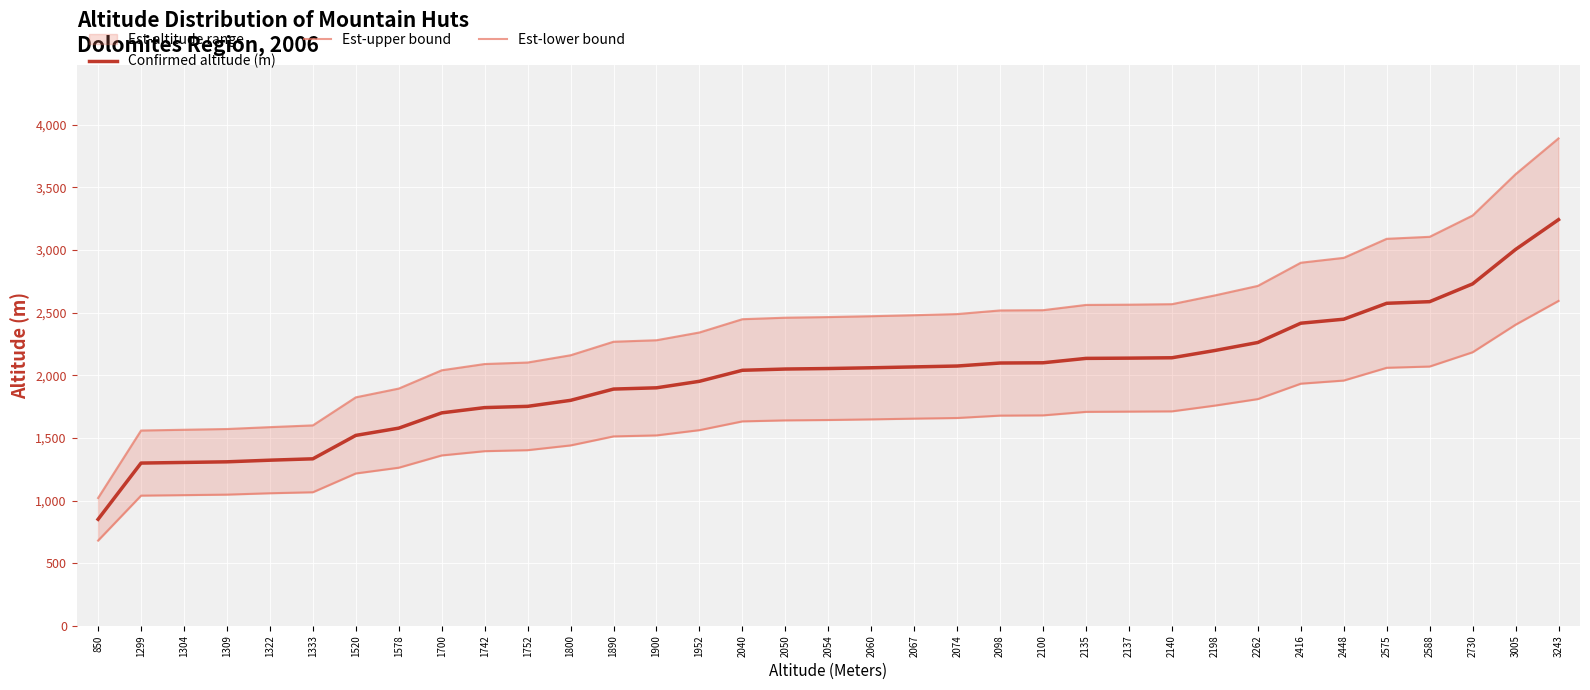

True or false: Confirmed altitude (m) and Est-lower bound intersect in this chart.

False